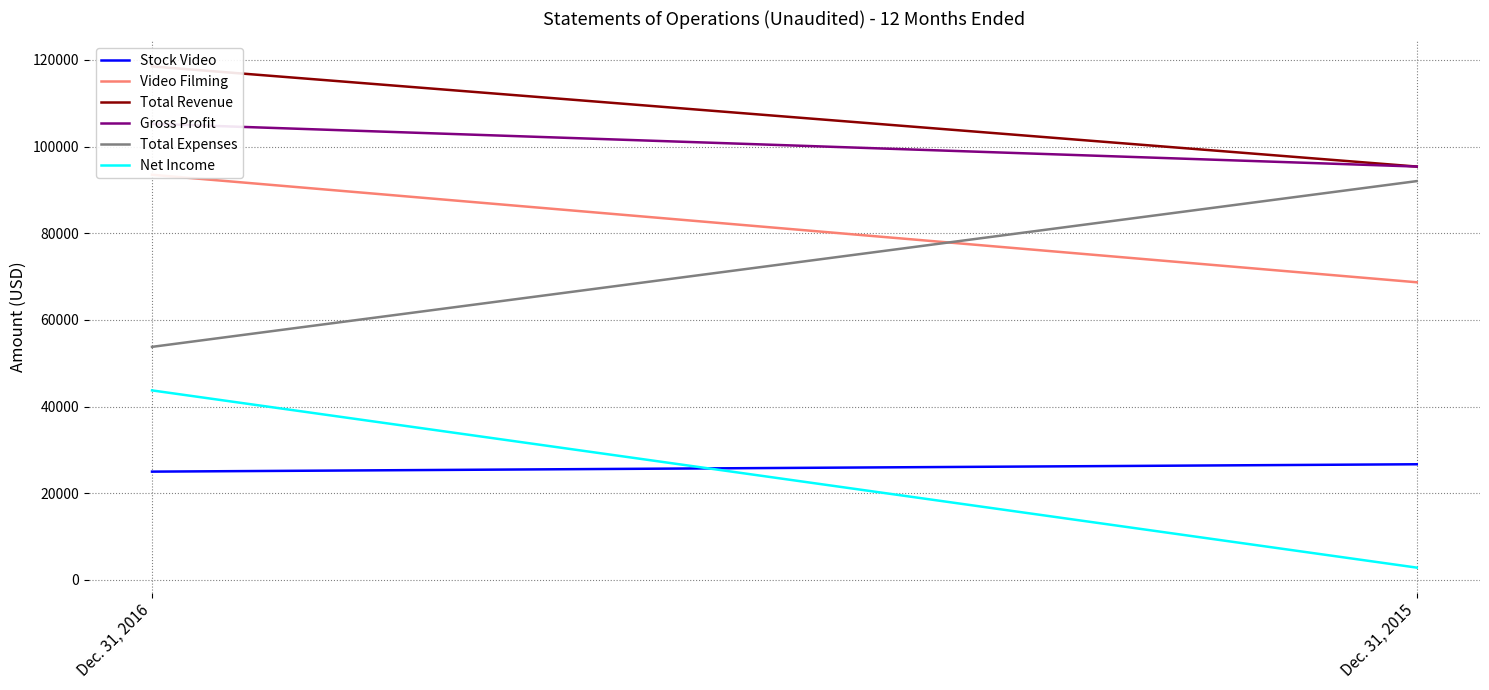

What is the lowest value of the Net Income series?

2853